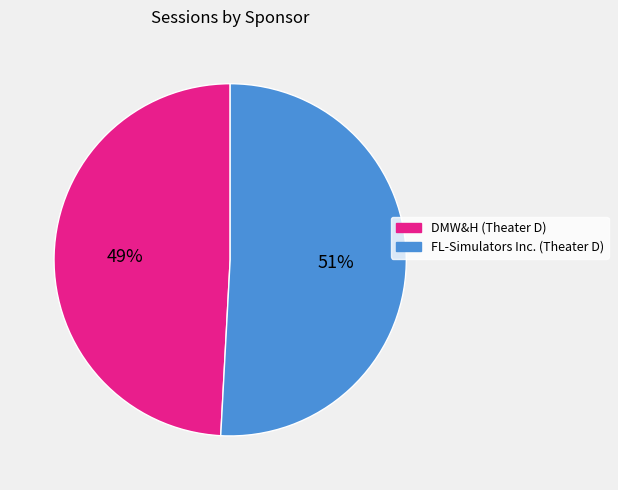

To the nearest percent, what is the difference between the largest and smallest slice percentages?

2%